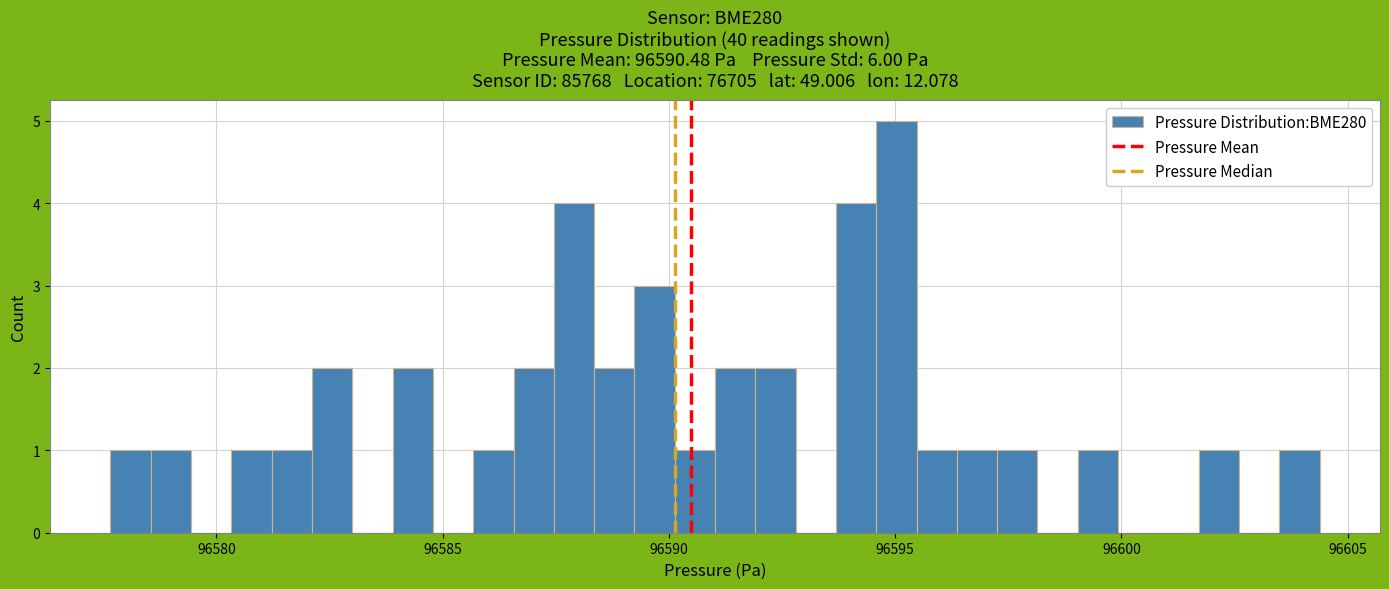

Read against the x-axis, roughly where is the centre of the tallest bar?

96595.0